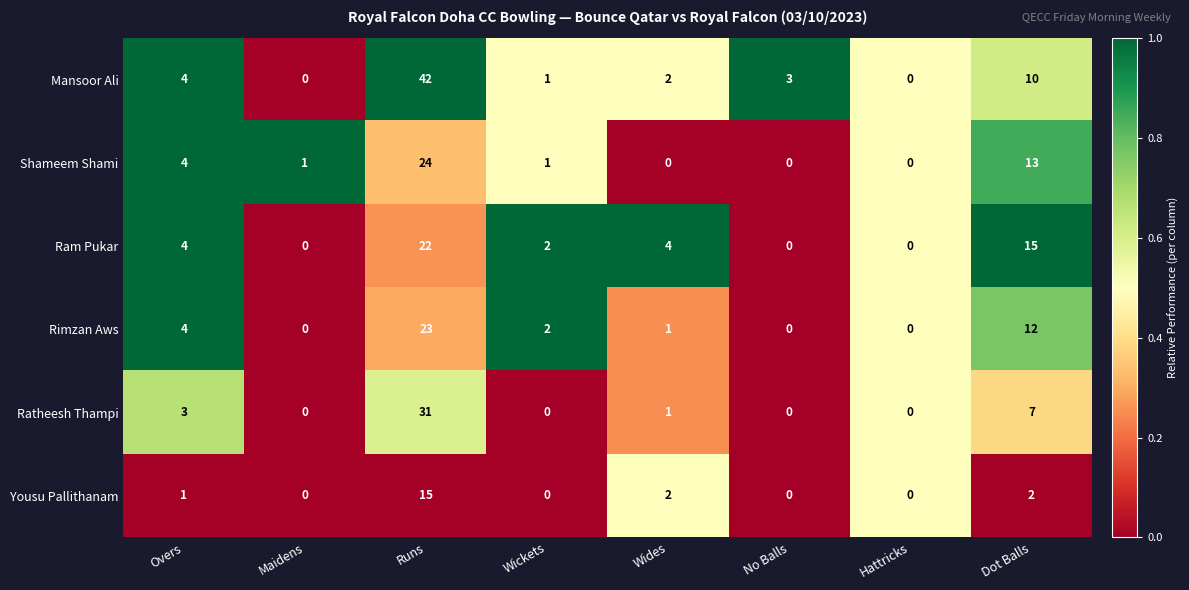

Is the value of Shameem Shami at Overs greater than the value of Yousu Pallithanam at Maidens?

Yes